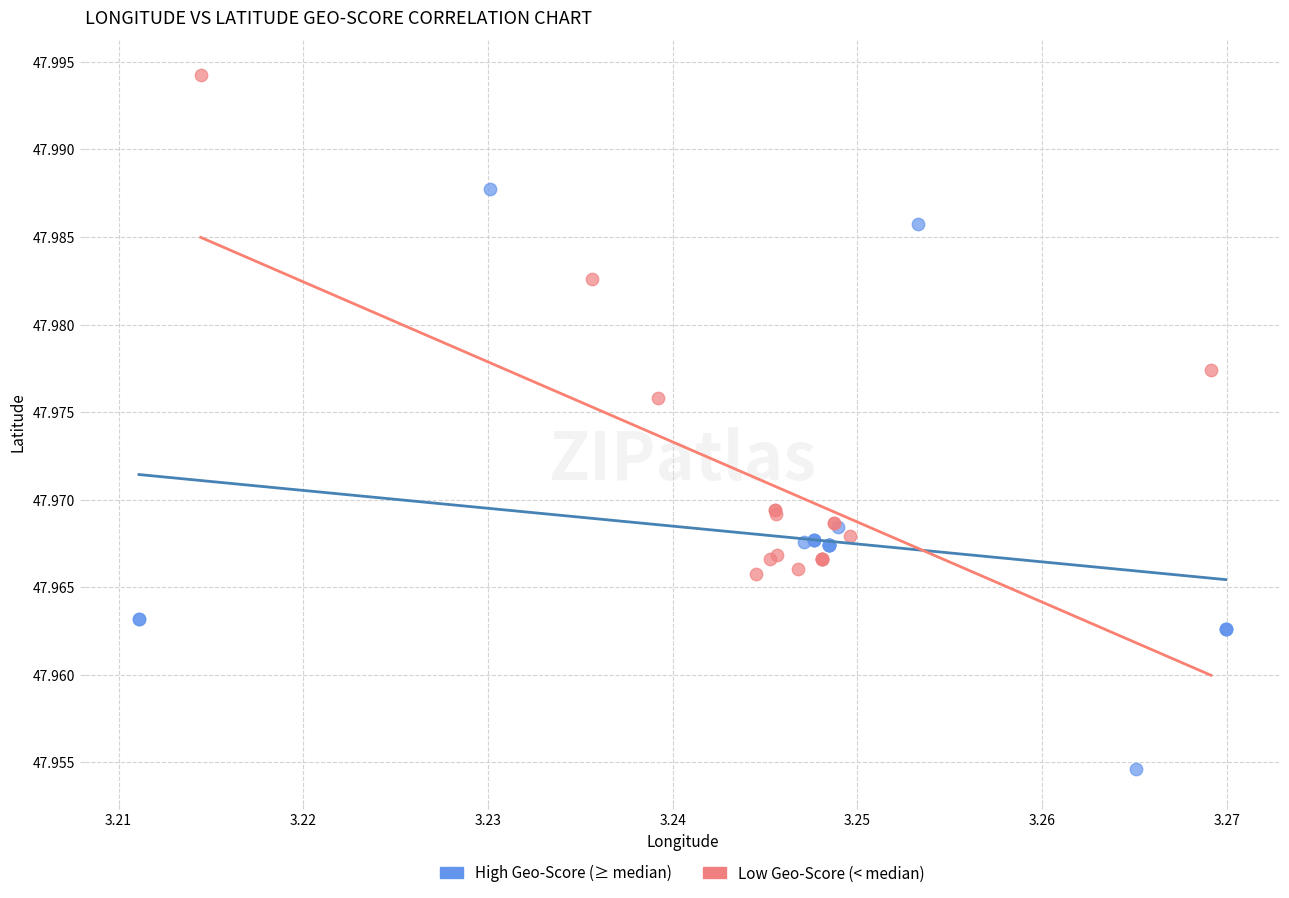

Which series contains the highest Y value?

Low Geo-Score (< median)